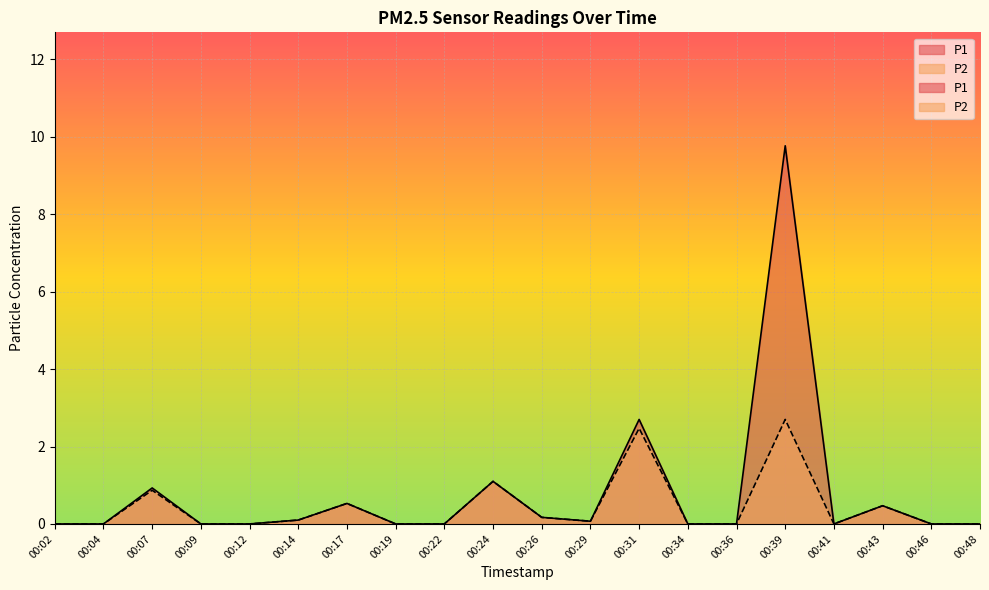

At which category does P1 reach its first local peak?

00:07